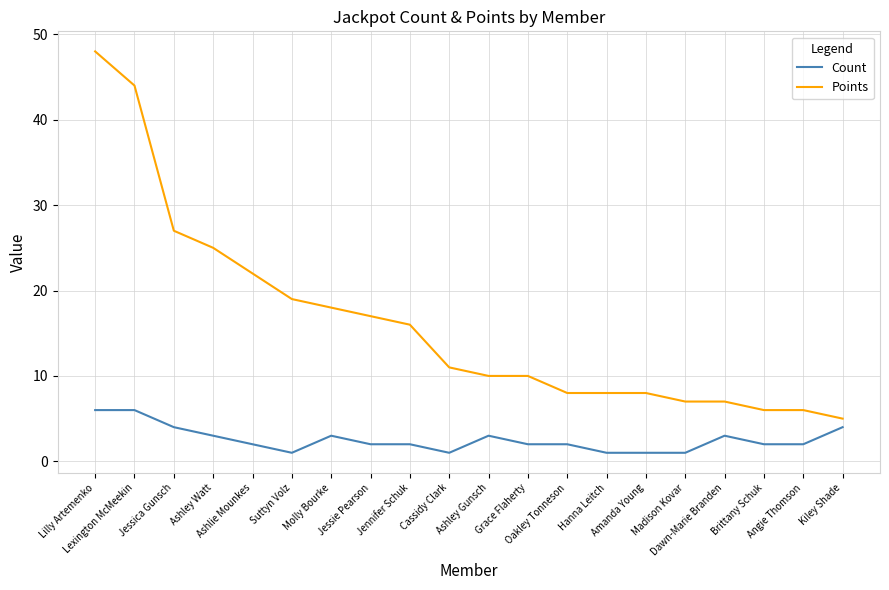

What is the difference between the maximum and minimum values in the Count series?

5